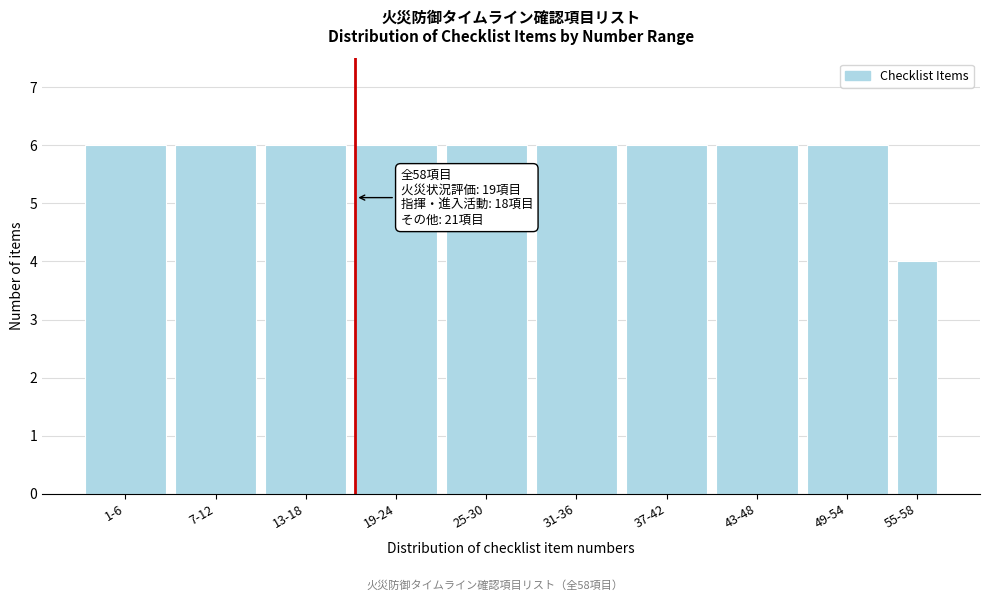

Reading right to left, transcribe all the data shown in this chart.

4	6	6	6	6	6	6	6	6	6